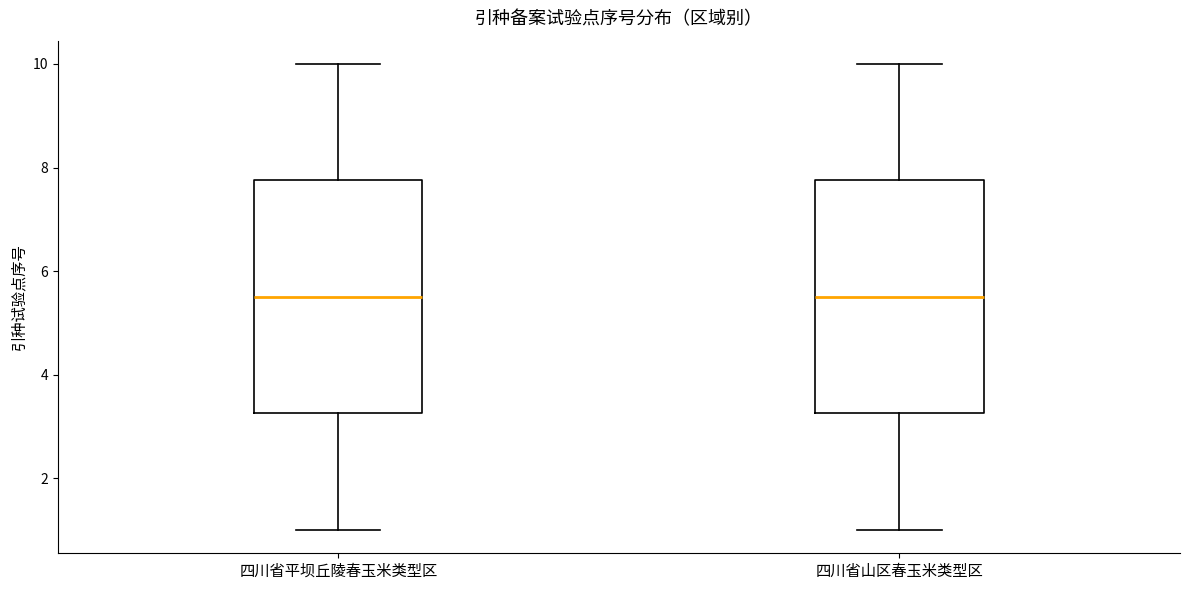

Reading left to right, read every box against the y-axis: the position of its median line, the range the box covers, and the ends of its whiskers. The values are not printed on the chart, so give them approximately, as read against the axis.

四川省平坝丘陵春玉米类型区: median 5.6, box 3.2 to 7.8, whiskers 1.0 to 10.0
四川省山区春玉米类型区: median 5.6, box 3.2 to 7.8, whiskers 1.0 to 10.0